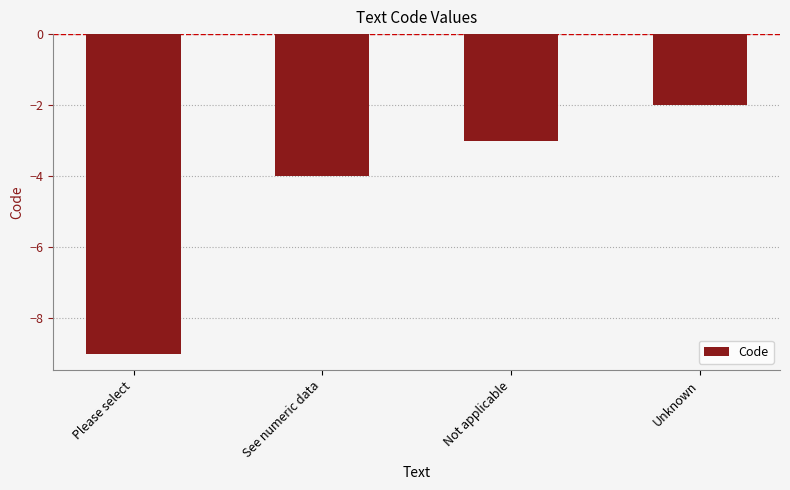

List the labels in order of value, smallest first.

Please select, See numeric data, Not applicable, Unknown